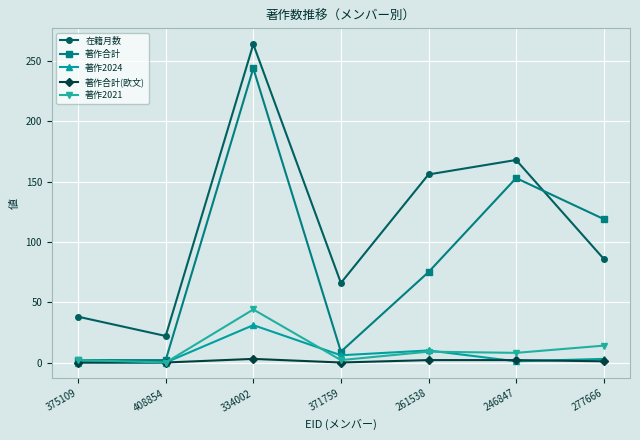

Rank the series by their maximum value, from highest to lowest.

在籍月数, 著作合計, 著作2021, 著作2024, 著作合計(欧文)